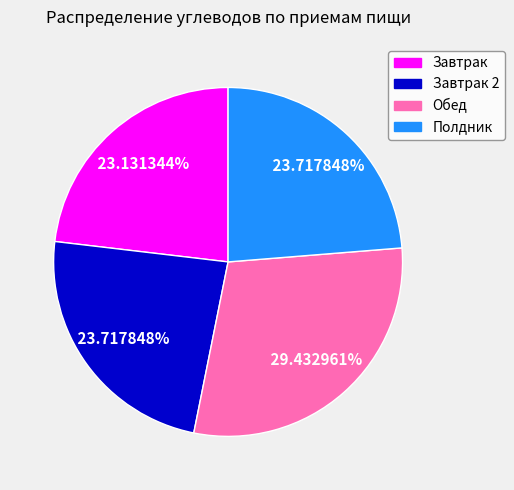

How many segments does this pie chart have?

4